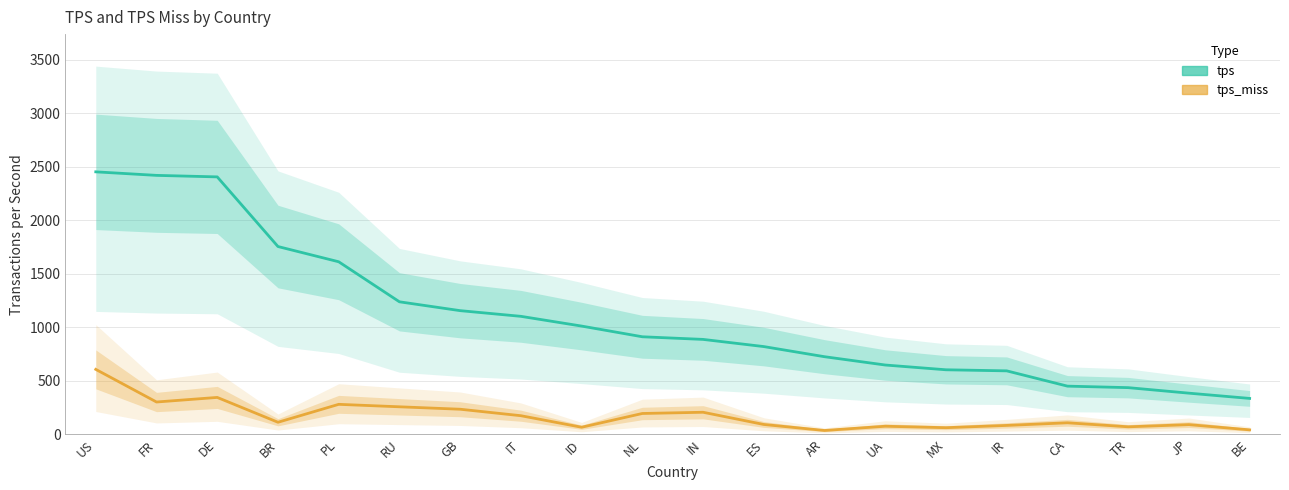

How many data points in tps are above 910?

10